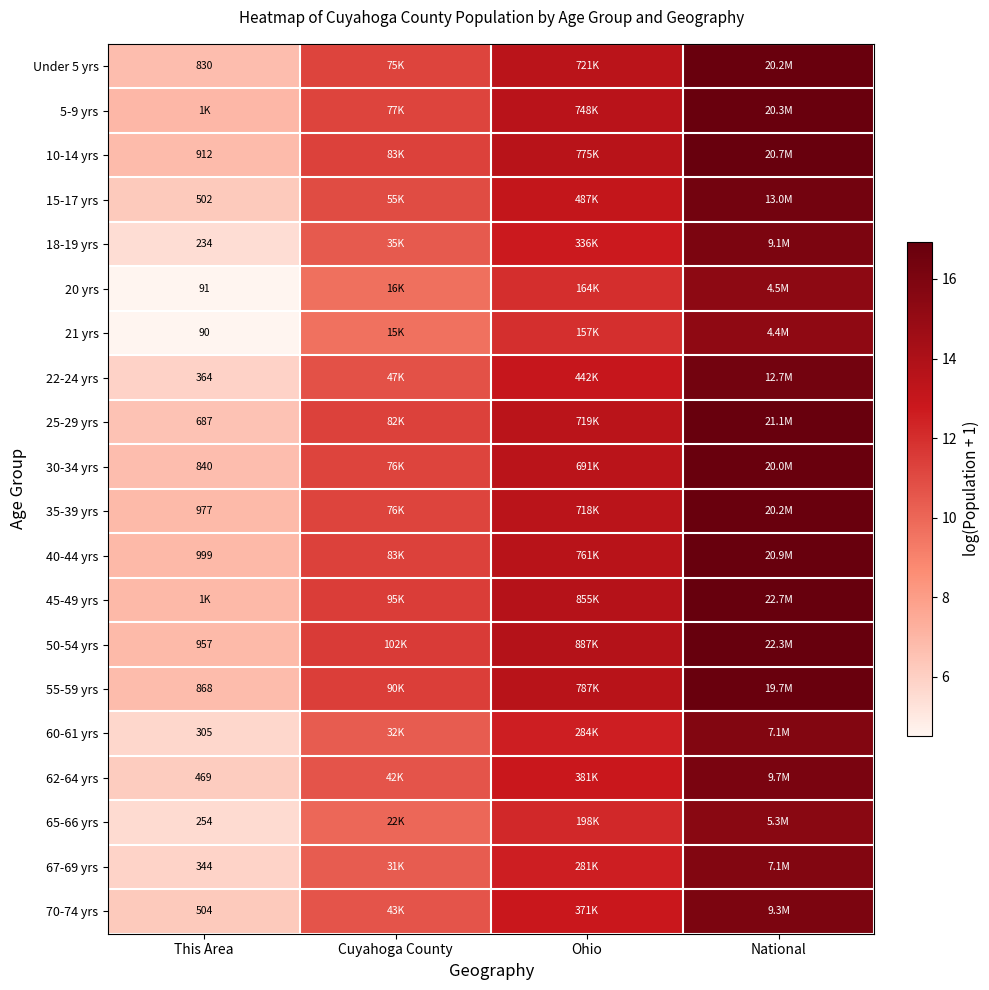

Where does the 50-54 yrs series first go above 13?

Ohio